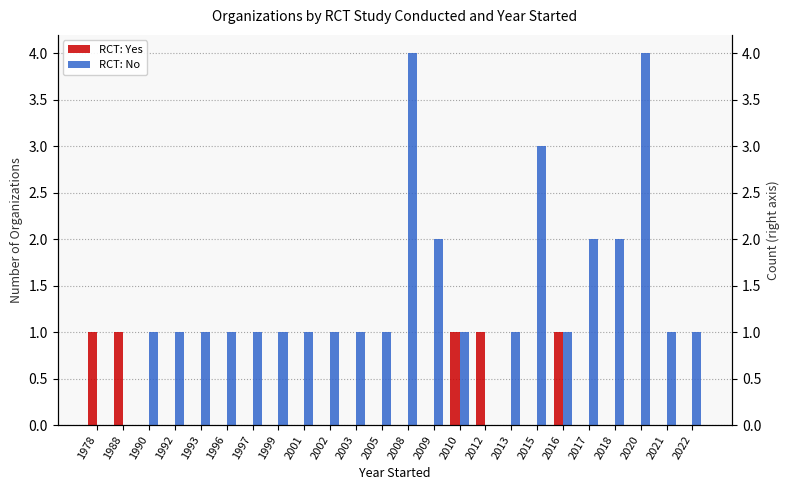

At how many categories does at least one series exceed 3?

2